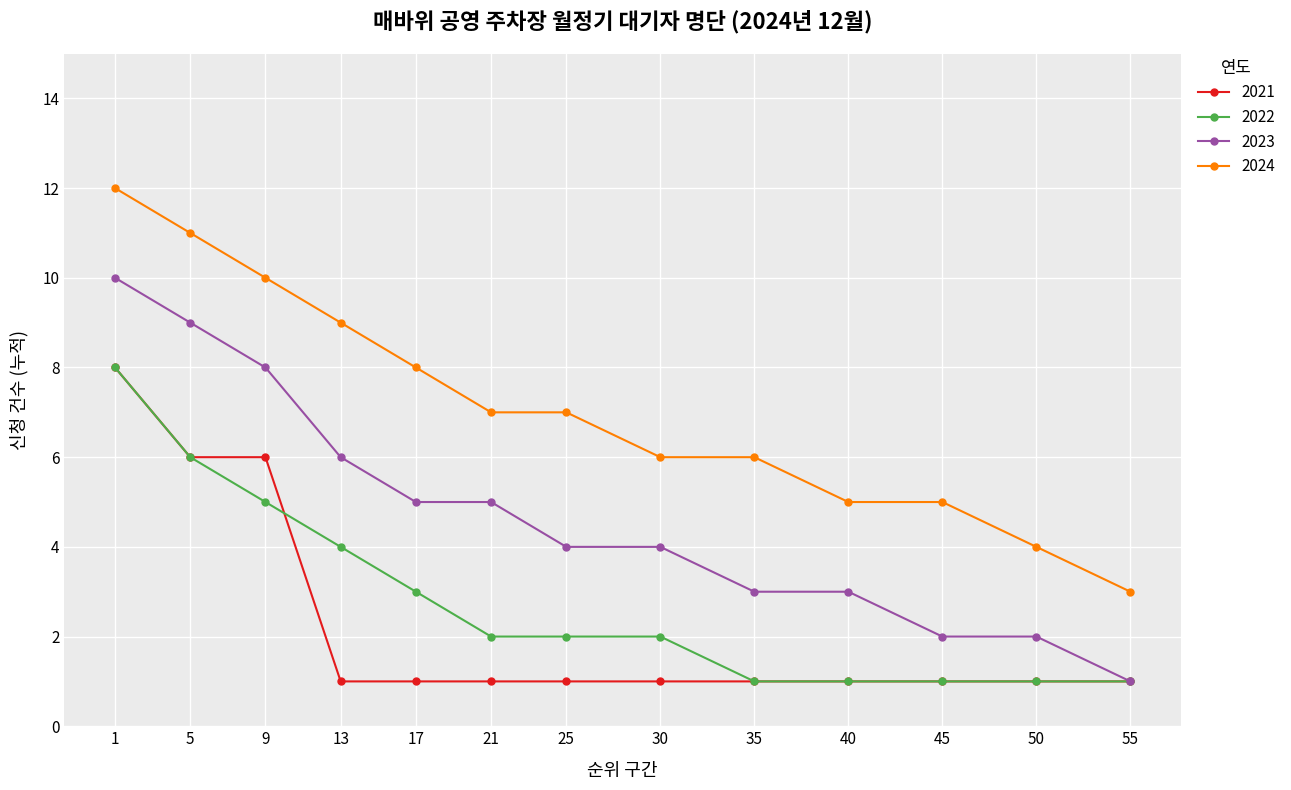

What is the total value across all series at 55?

6